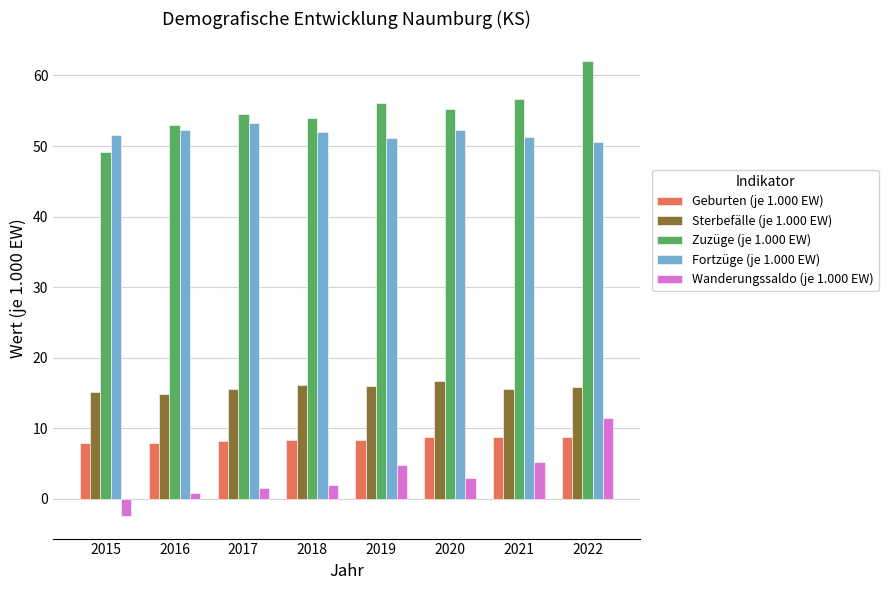

What is the difference between the maximum and minimum values in the Fortzüge (je 1.000 EW) series?

2.6